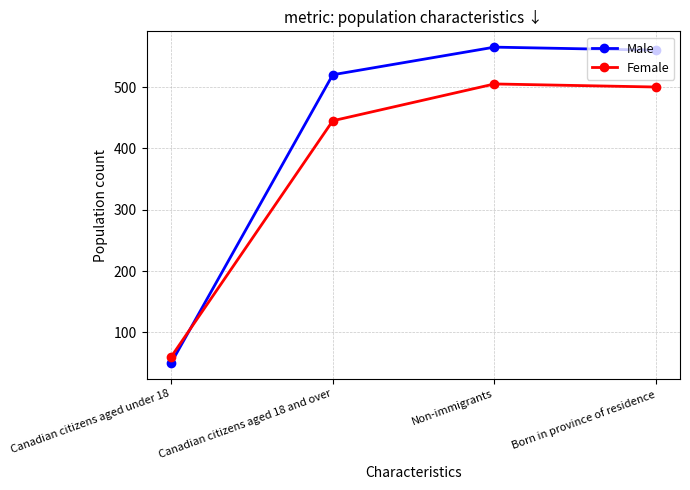

True or false: Male has a value of 306 at Born in province of residence.

False